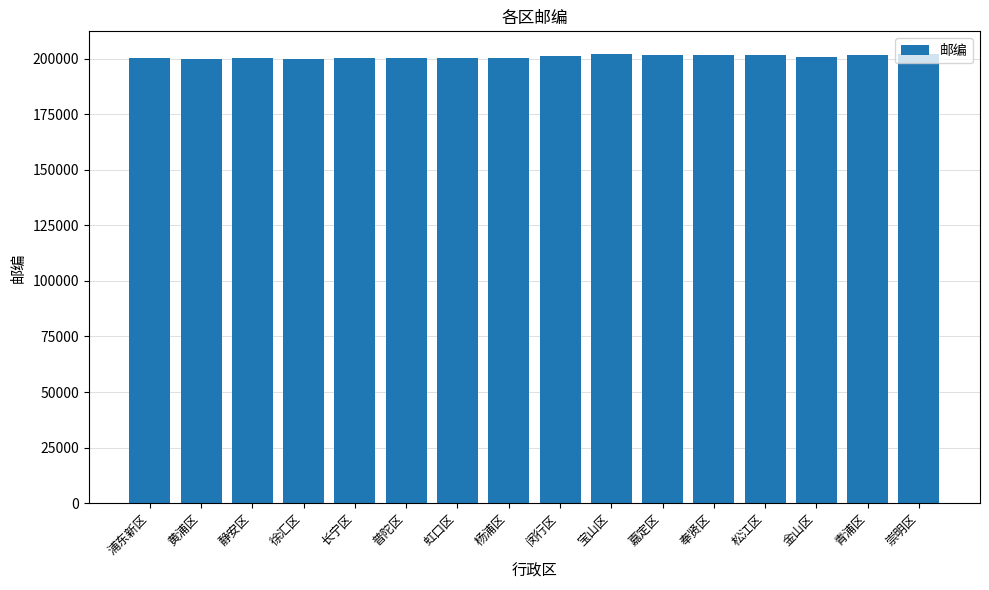

What is the difference between the values at 宝山区 and 长宁区?

1949